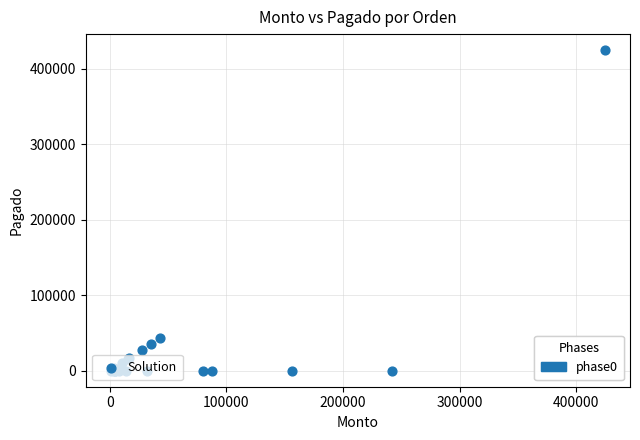

What Y value in the scatter plot is closest to 212499?

43012.0